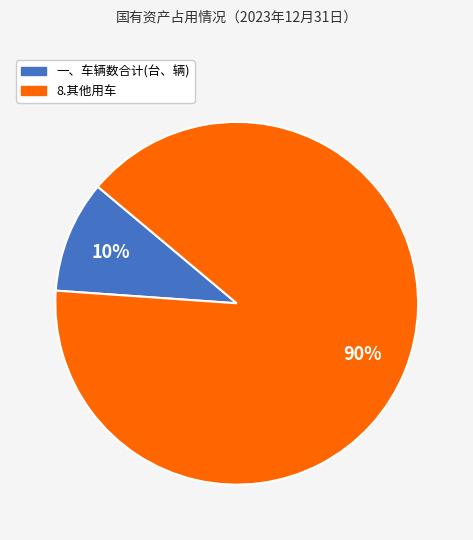

To the nearest percent, what percentage of the pie is 8.其他用车?

90%